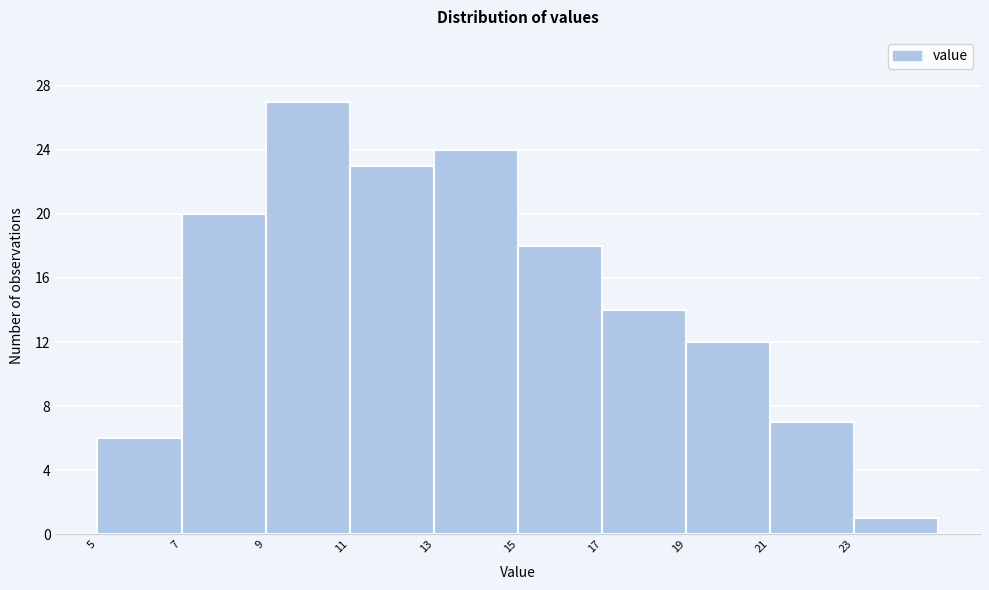

How tall is the bar that spans 19 to 21 on the x-axis? The values are not printed on the chart, so give them approximately, as read against the axis.

12